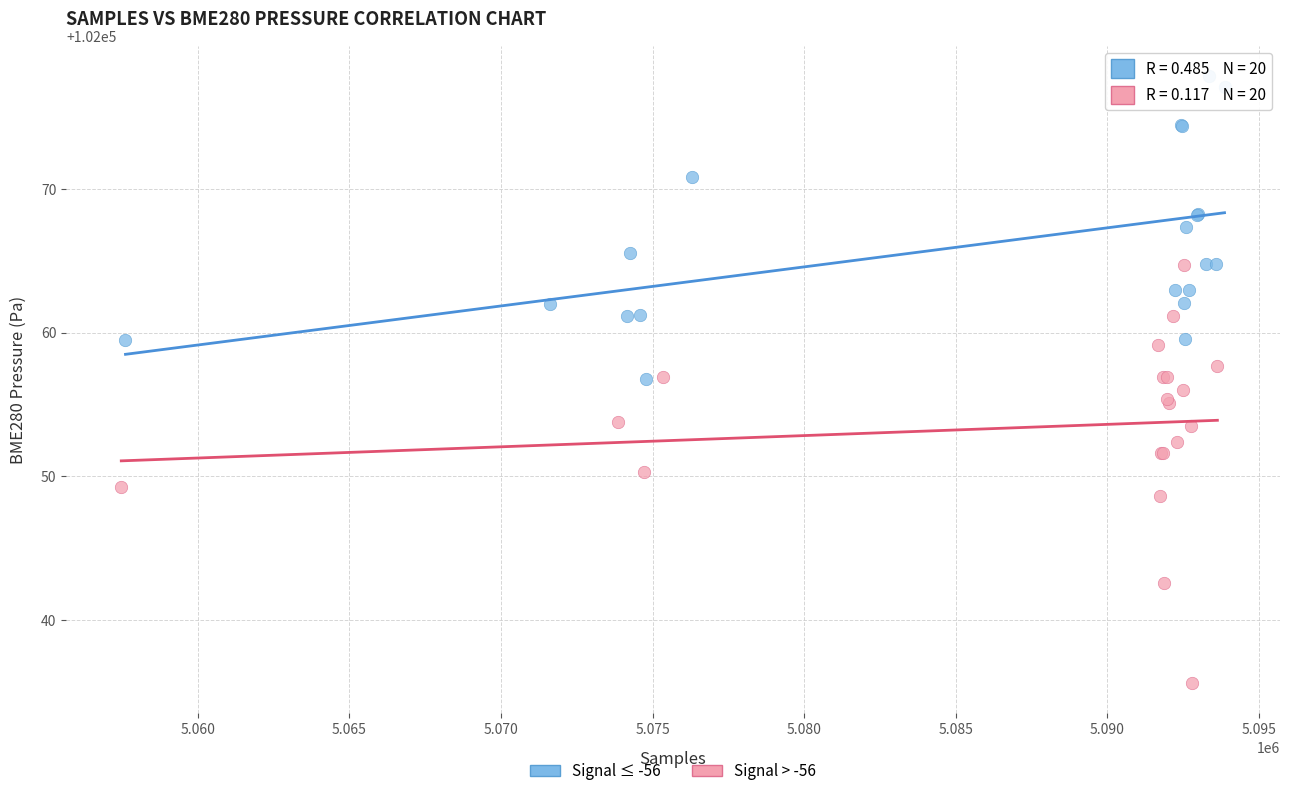

Which series contains the lowest Y value?

Signal > -56